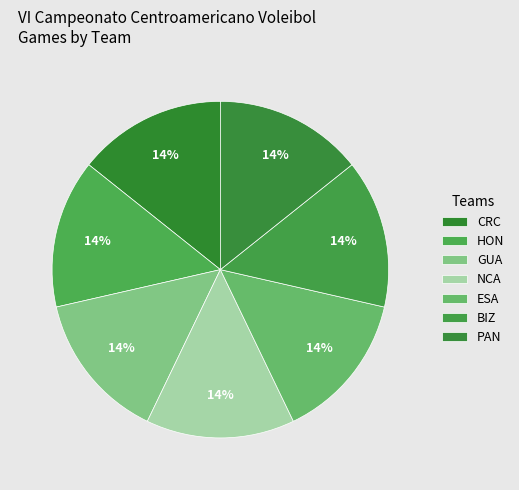

Combined, do ESA and HON account for over 50%?

No